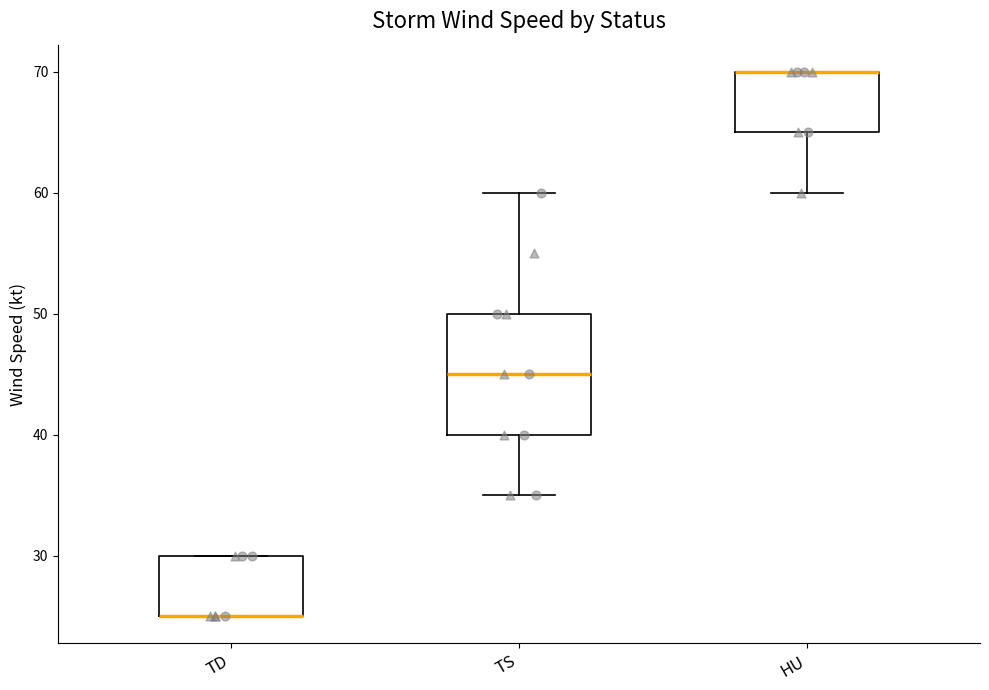

Reading left to right, transcribe this box plot: for each box, give where its median line is, the range the box spans, and where its two whiskers end, as read against the y-axis. The values are not printed on the chart, so give them approximately, as read against the axis.

TD: median 25 (drawn on the box's lower edge), box 25 to 30, whiskers 25 to 30
TS: median 45, box 40 to 50, whiskers 35 to 60
HU: median 70 (drawn on the box's upper edge), box 65 to 70, whiskers 60 to 70